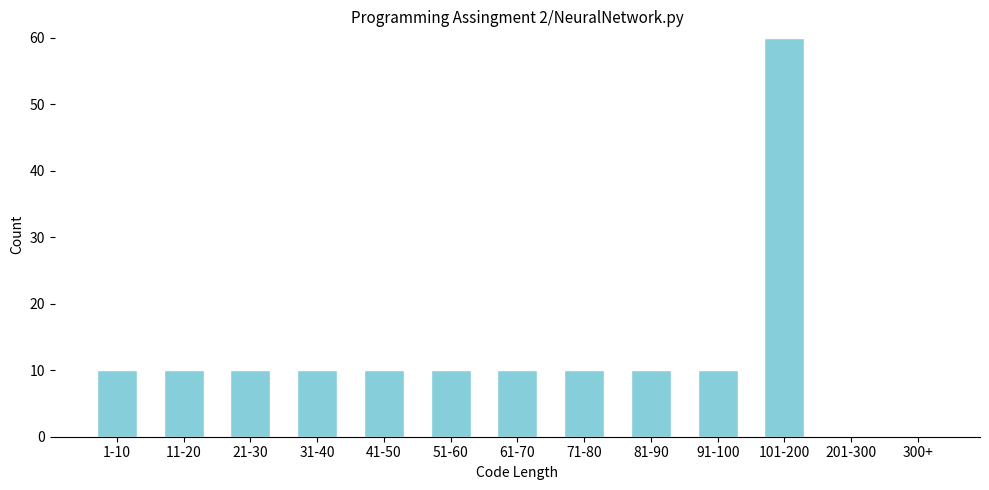

Reading left to right, transcribe all the data shown in this chart.

1-10=10	11-20=10	21-30=10	31-40=10	41-50=10	51-60=10	61-70=10	71-80=10	81-90=10	91-100=10	101-200=60	201-300=0	300+=0